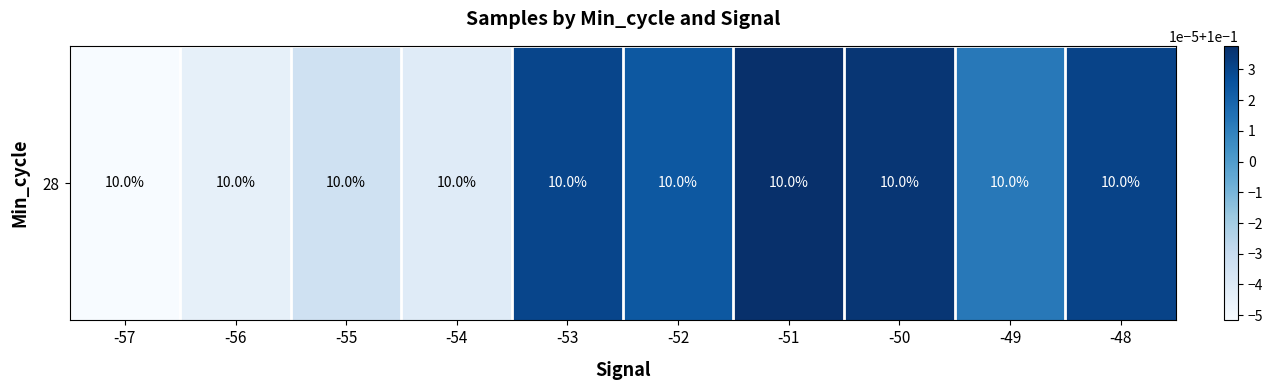

Between -48 and -50, which is larger?

-50